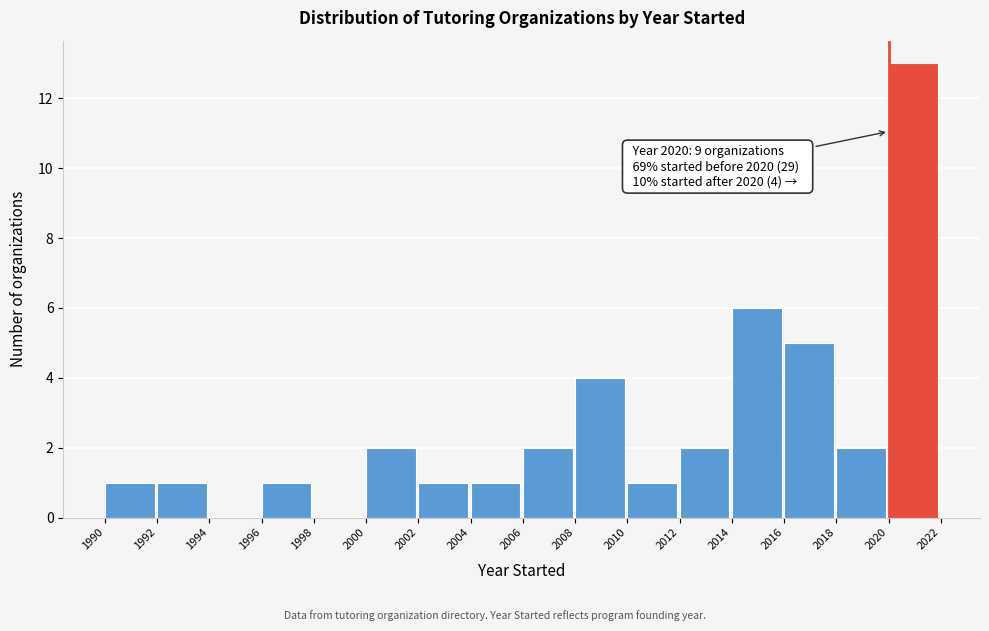

Which range on the x-axis has the tallest bar?

2020 to 2022